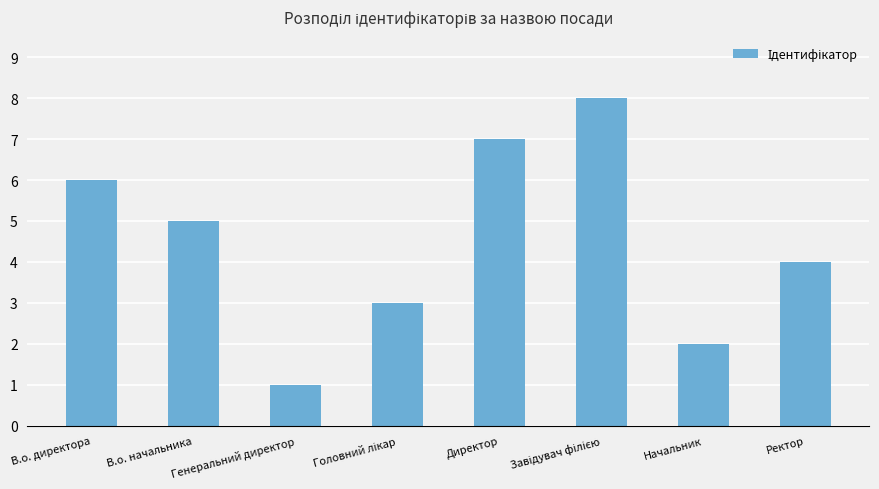

What is the smallest value displayed?

1